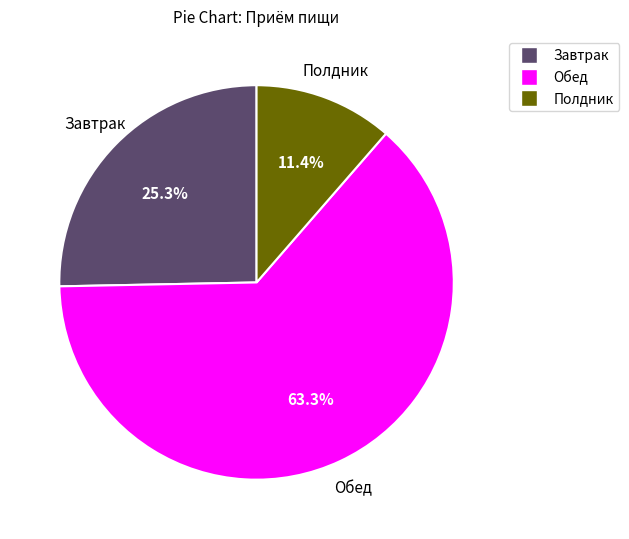

To the nearest percent, what is the average slice percentage?

33%